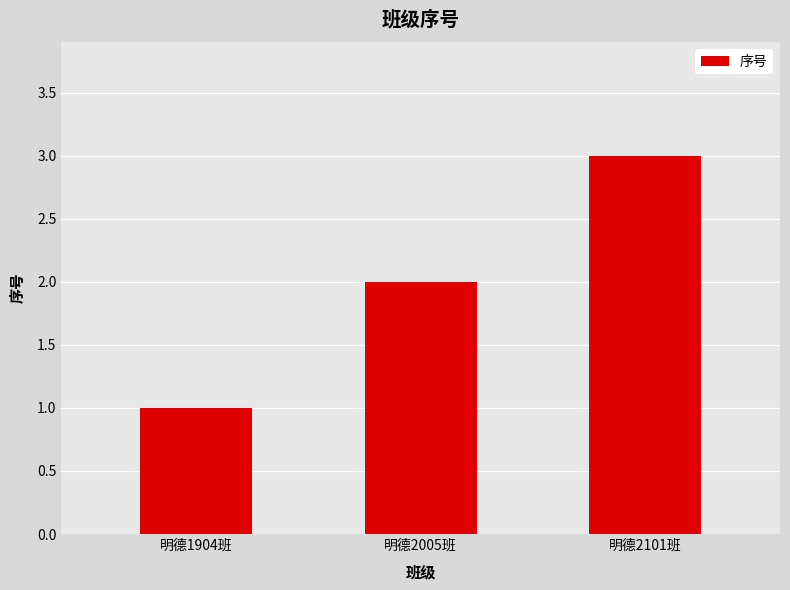

What is the label of the 3rd bar from the right?

明德1904班